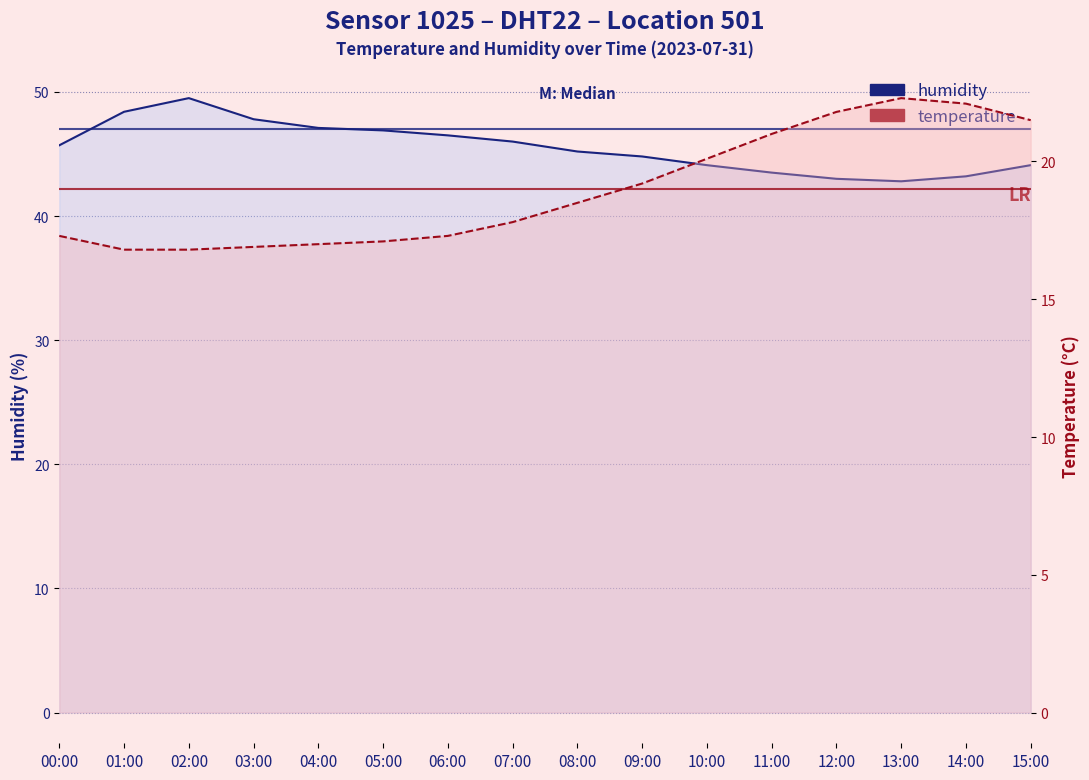

Reading left to right, transcribe all the data shown in this chart.

humidity: 45.7	48.4	49.5	47.8	47.1	46.9	46.5	46.0	45.2	44.8	44.1	43.5	43.0	42.8	43.2	44.1
temperature: 17.3	16.8	16.8	16.9	17.0	17.1	17.3	17.8	18.5	19.2	20.1	21.0	21.8	22.3	22.1	21.5